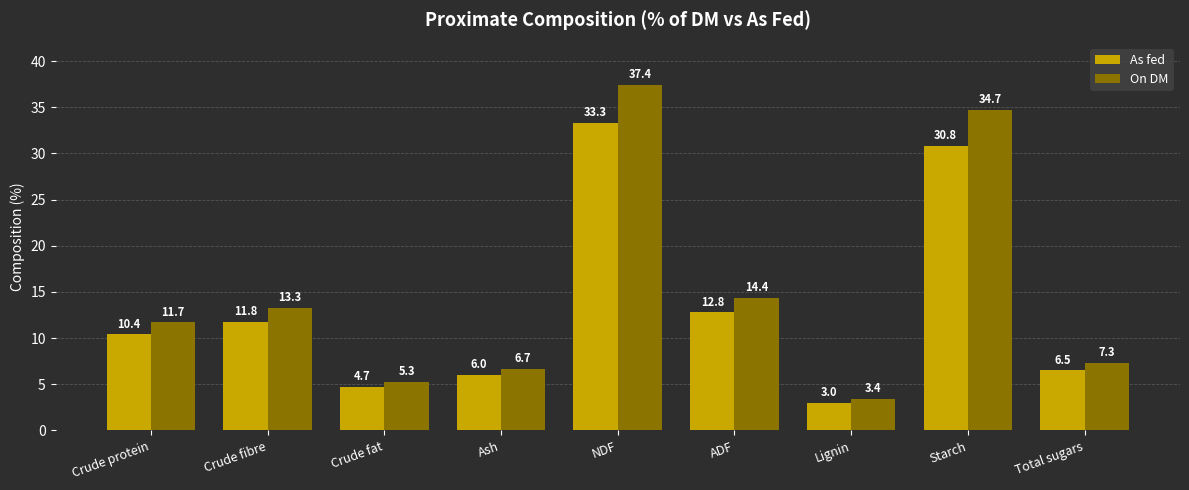

What is the value of the On DM bar at the 9th from the left?

7.3